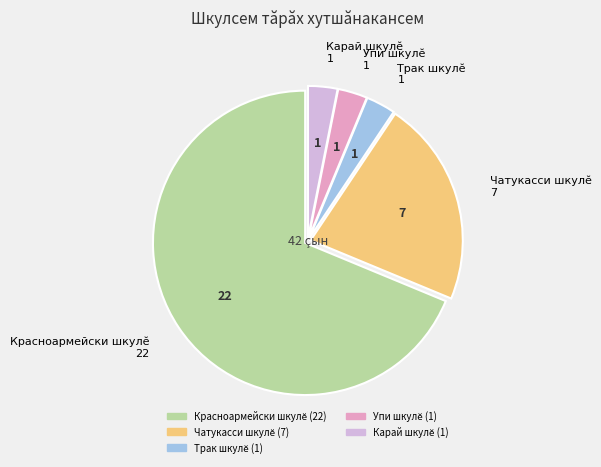

Does any single category account for the majority?

Yes